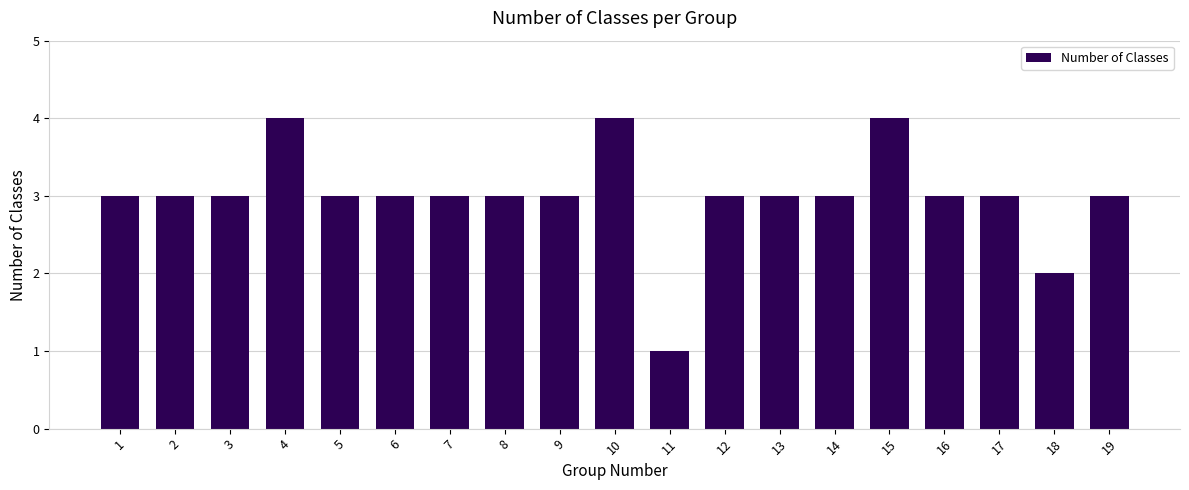

The chart shows a value of 3 at 7. True or false?

True